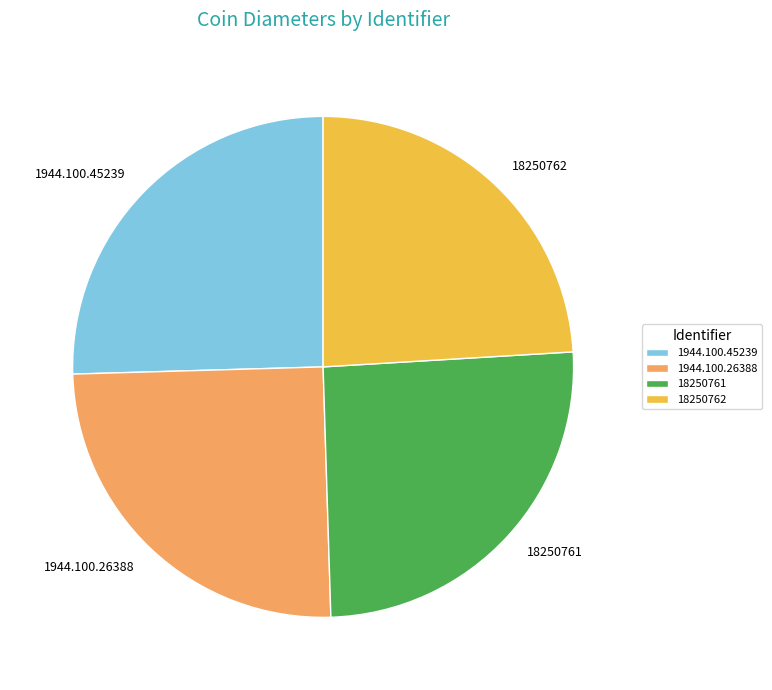

Approximately how many times larger is the value at 1944.100.26388 compared to 18250762?

1.0